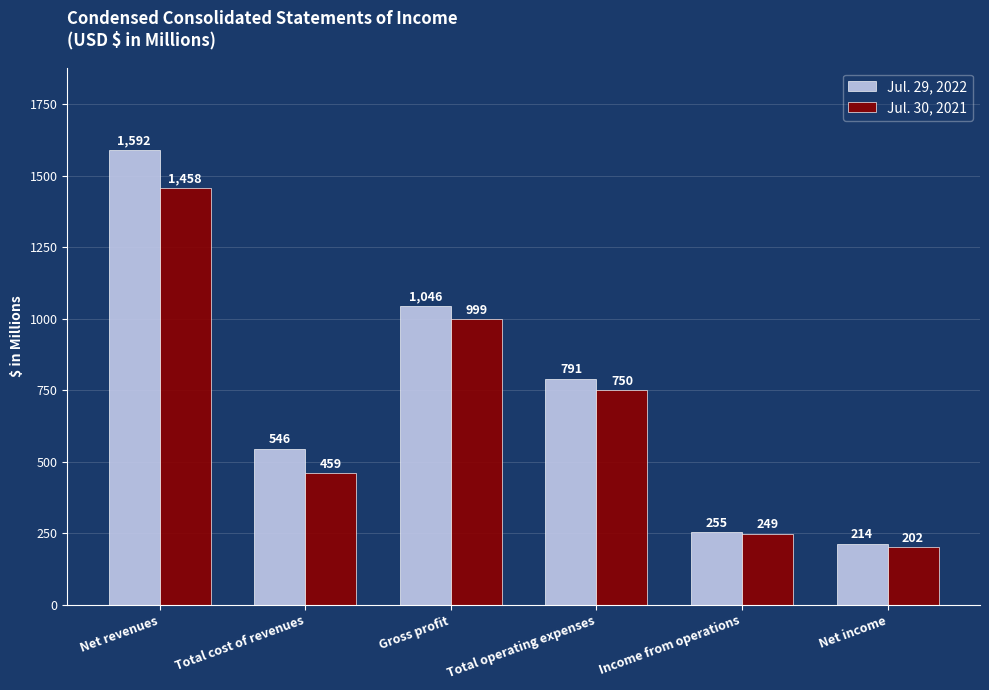

What is the sum of the Jul. 30, 2021 values at Income from operations and Net income?

451